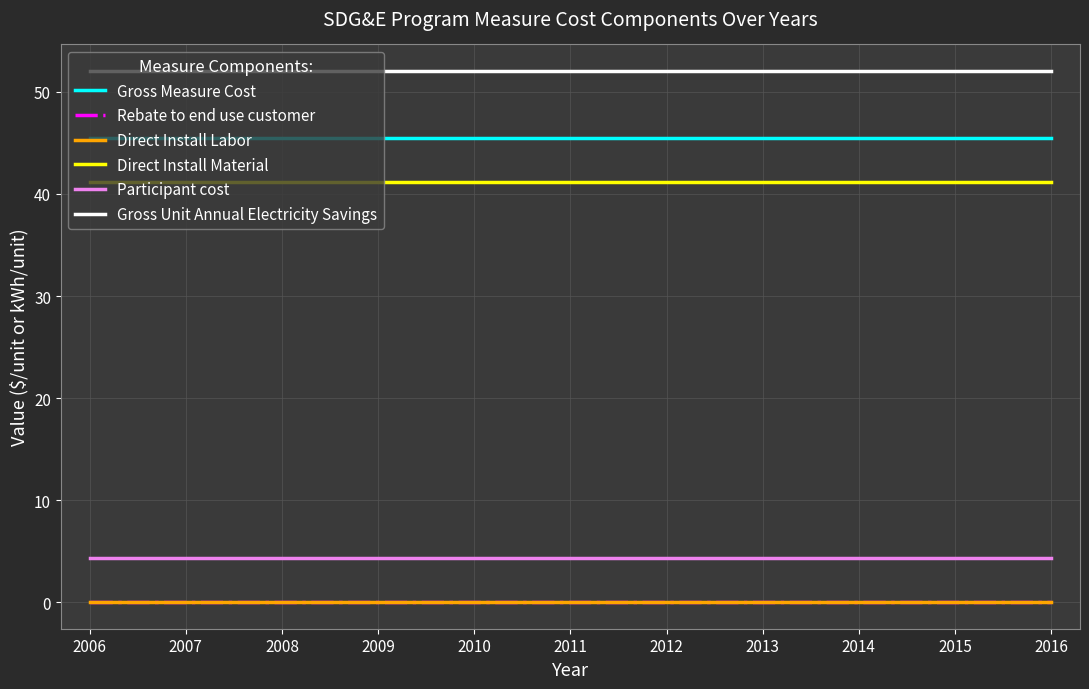

Is this an area chart (filled region under the line)?

No